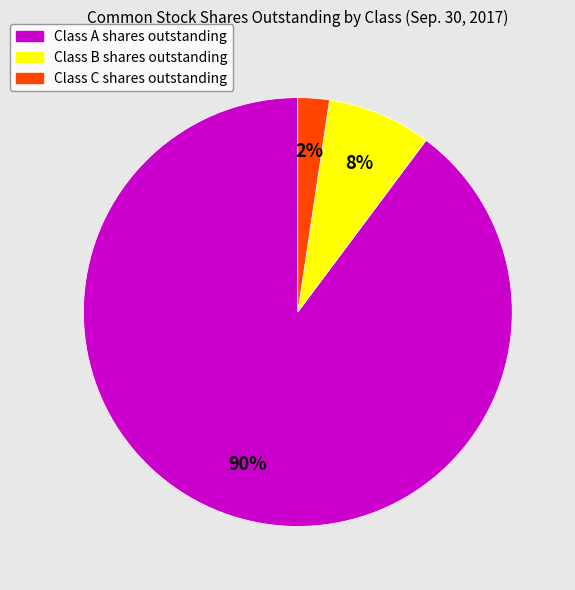

Is there a majority slice in this chart?

Yes